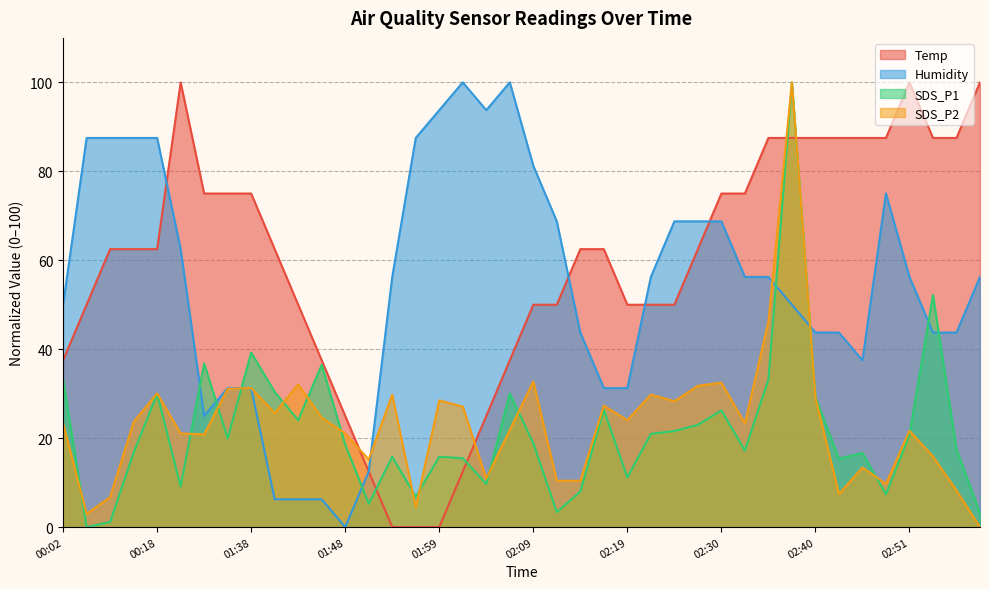

Where does the Temp series first go above 62?

00:13